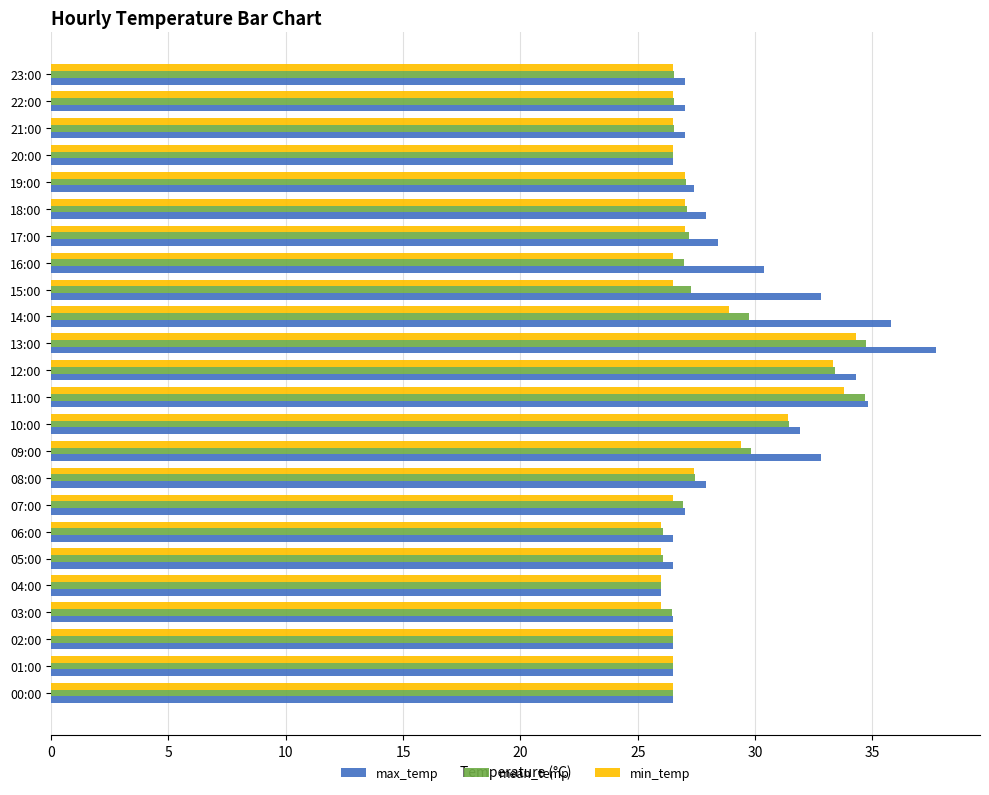

Is the value of min_temp at 06:00 greater than the value of mean_temp at 17:00?

No